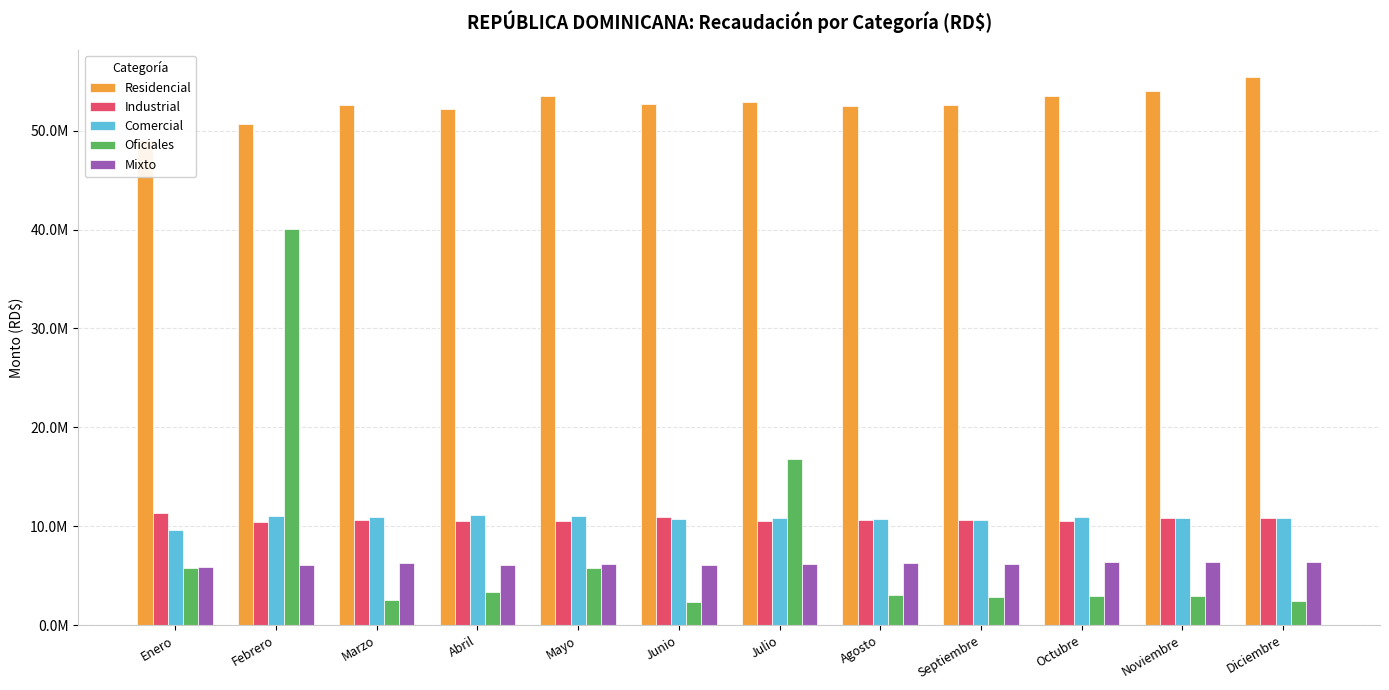

List the labels in order of Comercial value, largest first.

Abril, Mayo, Febrero, Marzo, Octubre, Noviembre, Diciembre, Julio, Agosto, Junio, Septiembre, Enero